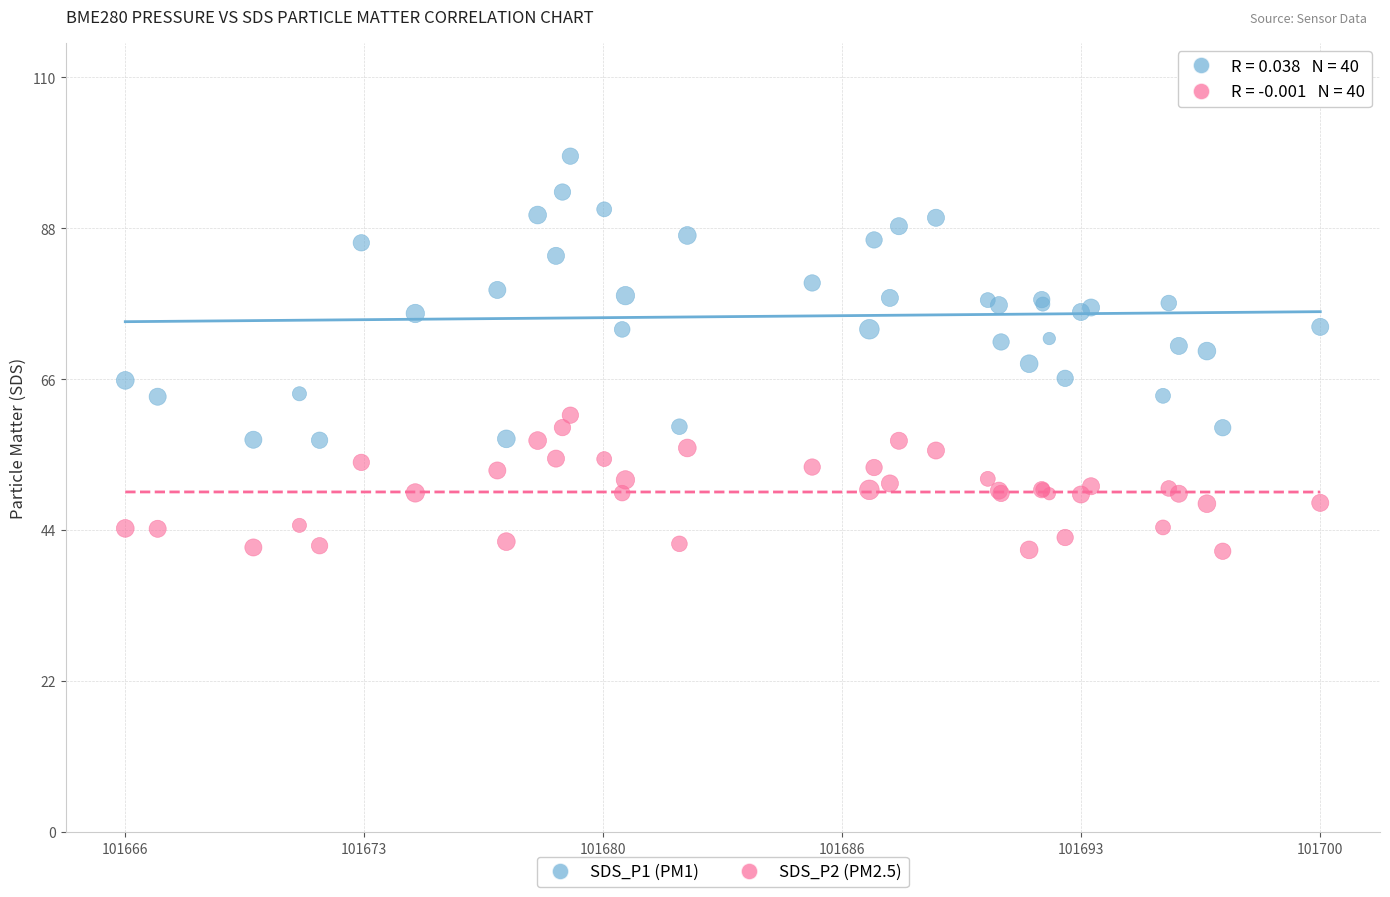

Which series reaches the minimum Y coordinate?

SDS_P2 (PM2.5)